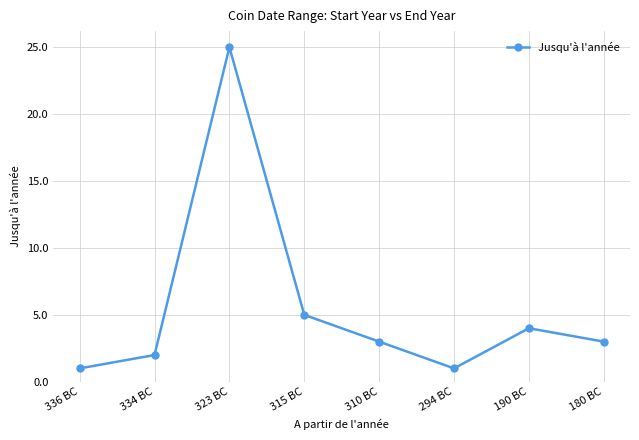

True or false: the data has more than 2 interior local peaks.

False